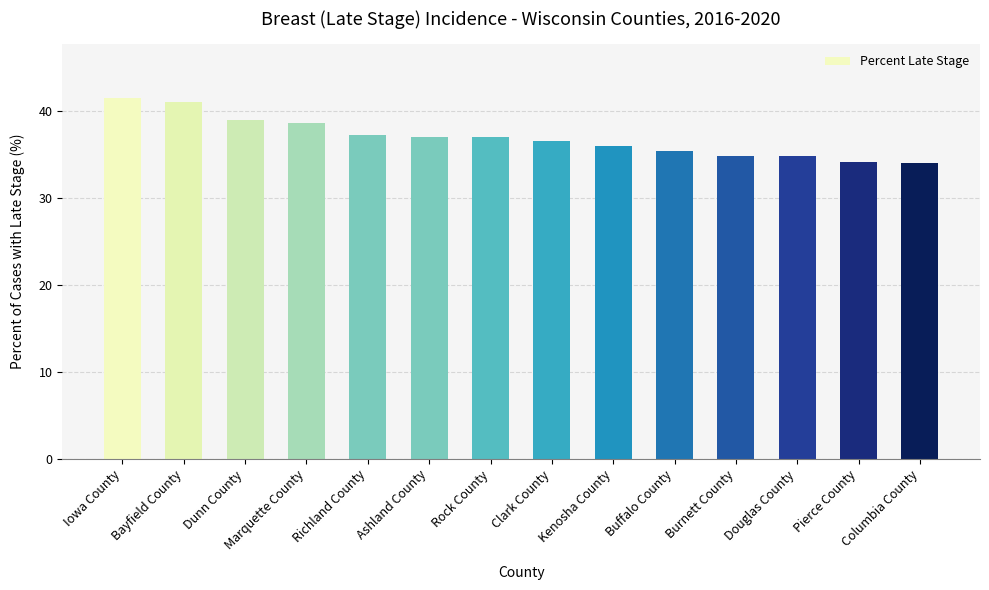

What is the average value?

37.0